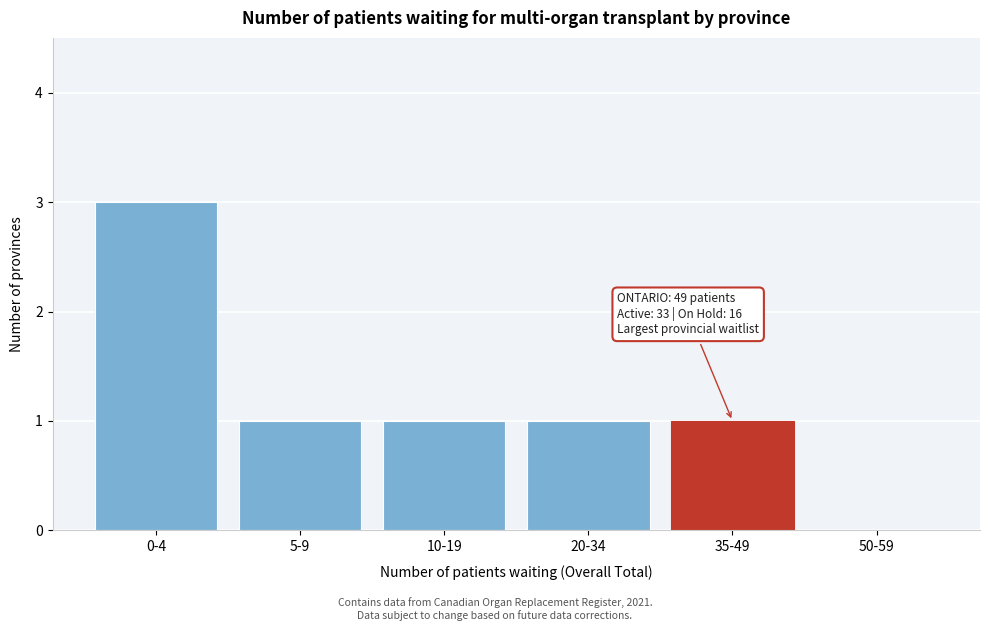

Reading left to right, list all the values displayed in this chart.

0-4=3	5-9=1	10-19=1	20-34=1	35-49=1	50-59=0